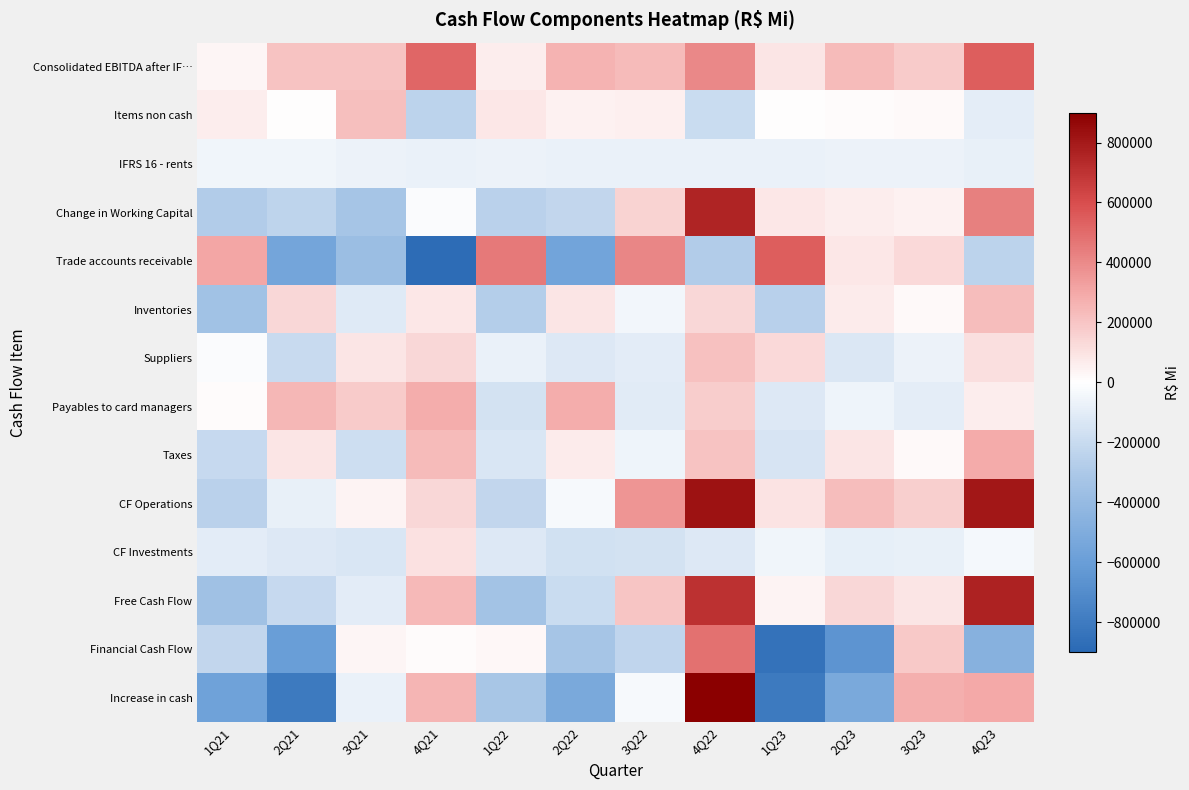

What is the maximum value shown in the chart?

1190190.0